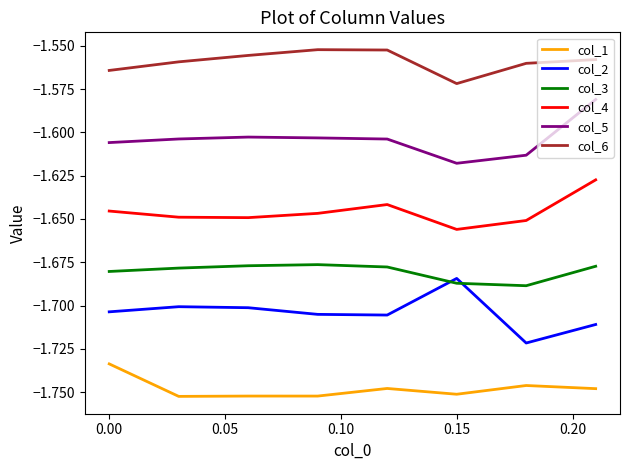

True or false: col_6 and col_2 intersect in this chart.

False